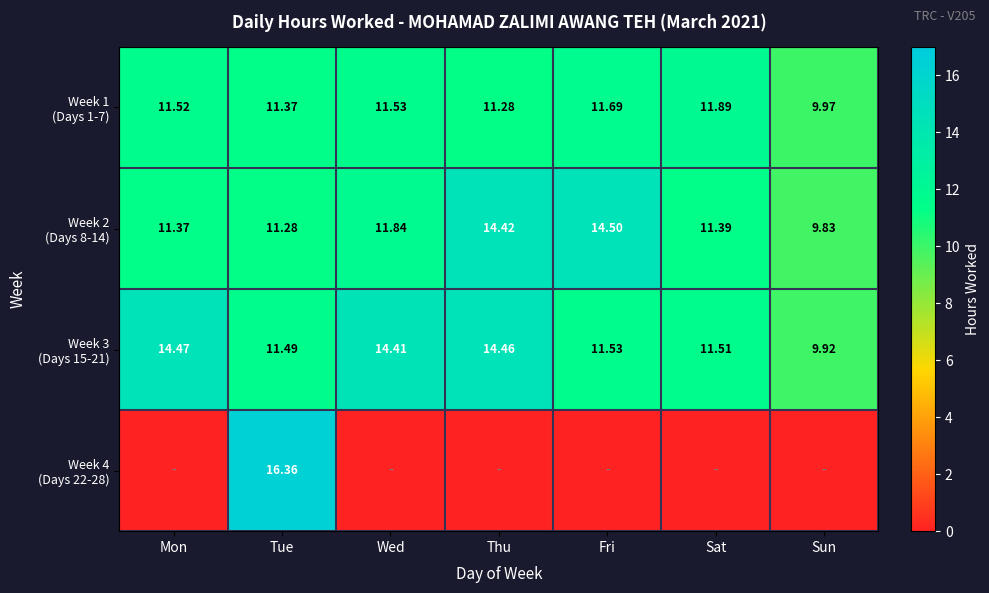

At which label does Week 3 (Days 15-21) first exceed 11?

Mon